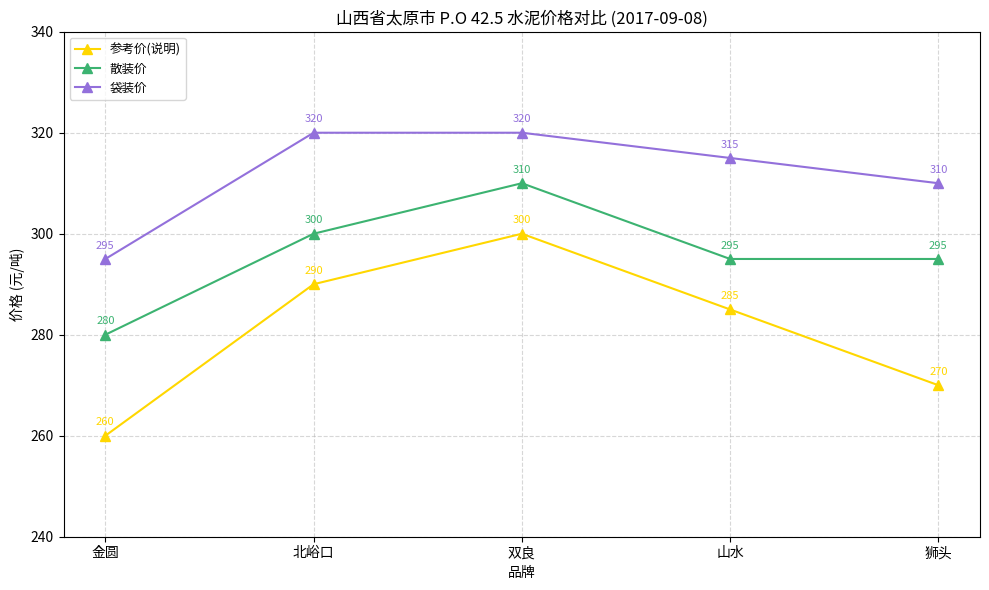

Reading right to left, what are all the values shown in this chart?

参考价(说明): 狮头=270	山水=285	双良=300	北峪口=290	金圆=260
散装价: 狮头=295	山水=295	双良=310	北峪口=300	金圆=280
袋装价: 狮头=310	山水=315	双良=320	北峪口=320	金圆=295